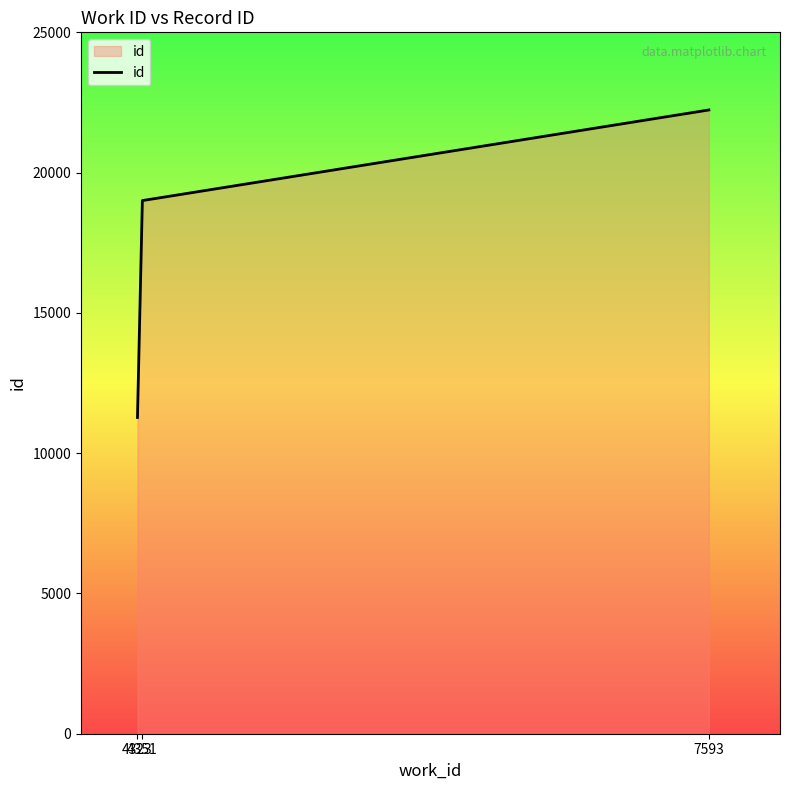

How many distinct data groups are displayed?

1